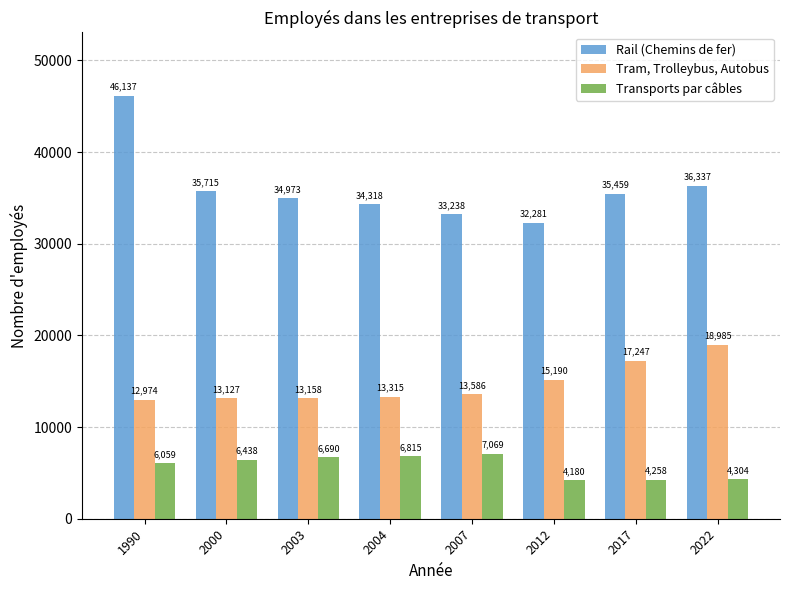

At which category does the chart reach its peak across all series?

1990